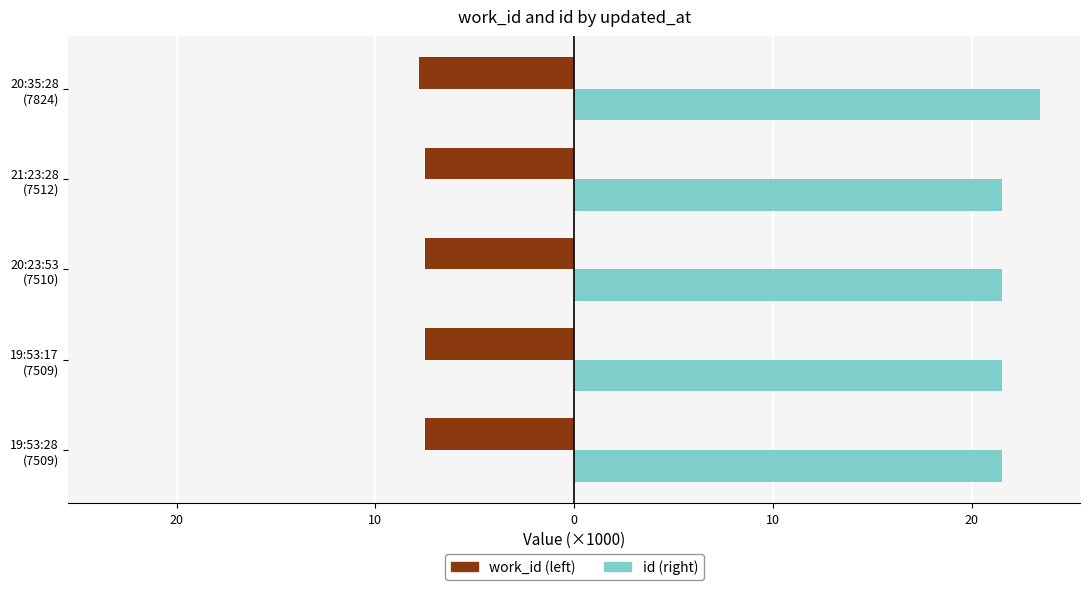

What is the greatest value displayed?

23.4